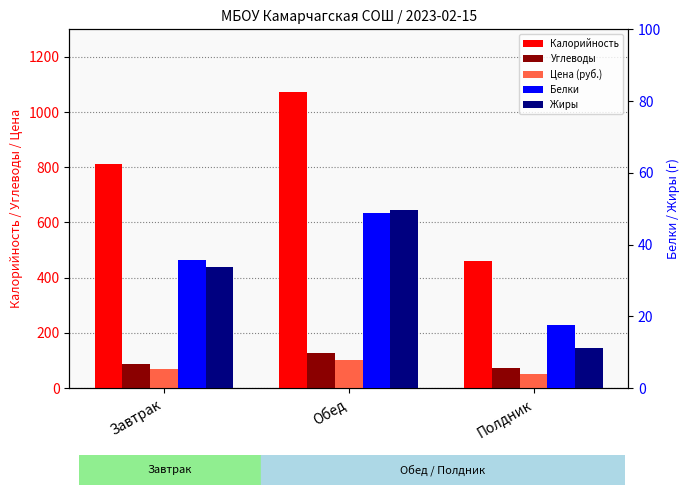

The value of Белки at Полдник is 17.7. True or false?

True